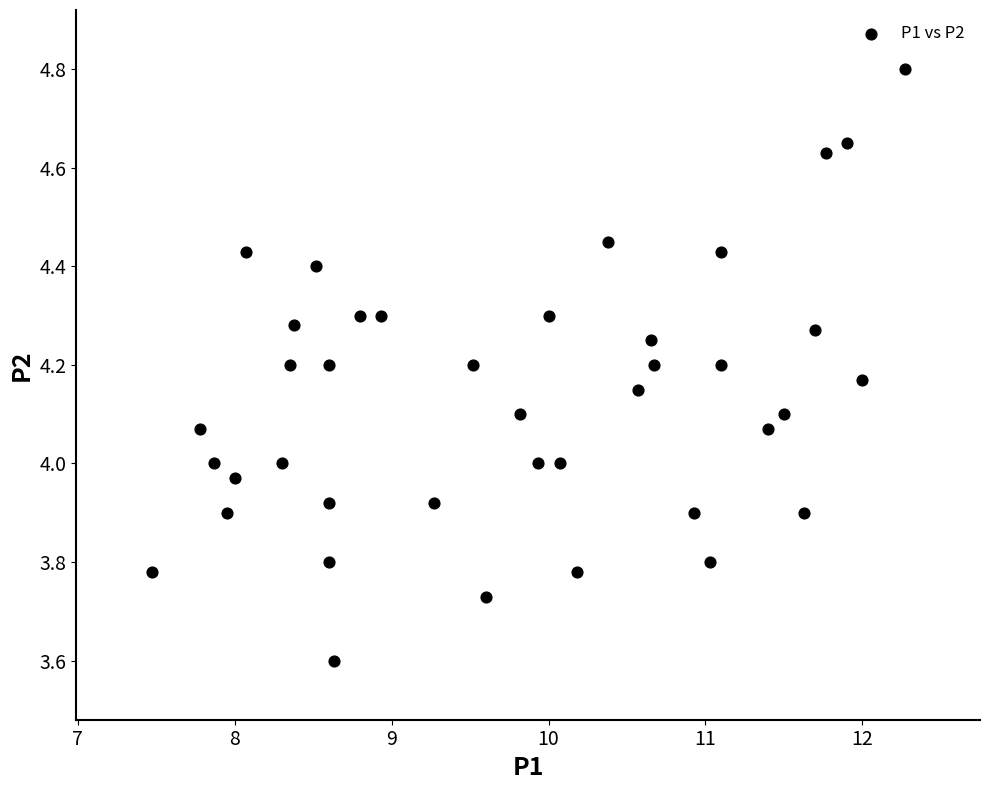

What is the range of Y values (max minus min)?

1.2